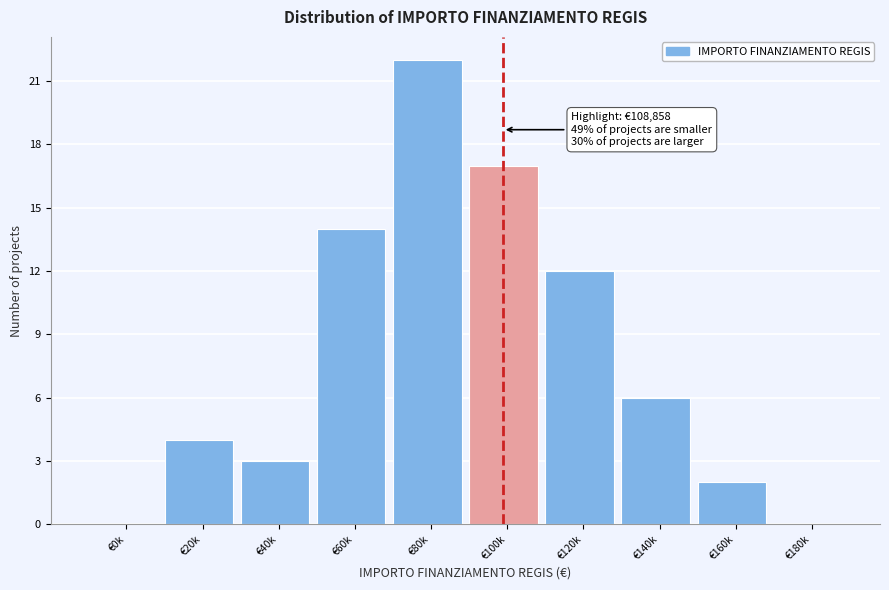

Reading left to right, what are all the values shown in this chart?

€0k=0	€20k=4	€40k=3	€60k=14	€80k=22	€100k=17	€120k=12	€140k=6	€160k=2	€180k=0